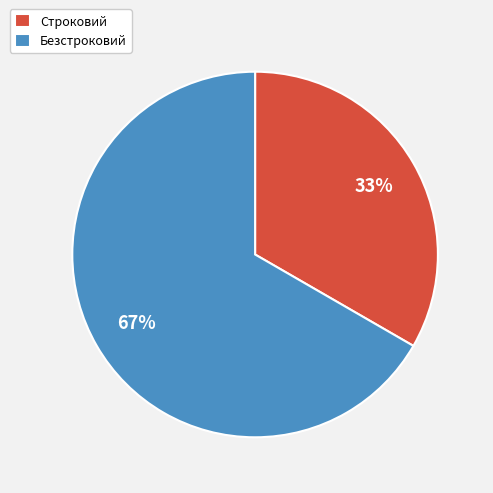

Is it true that Строковий is 47% of the pie?

False